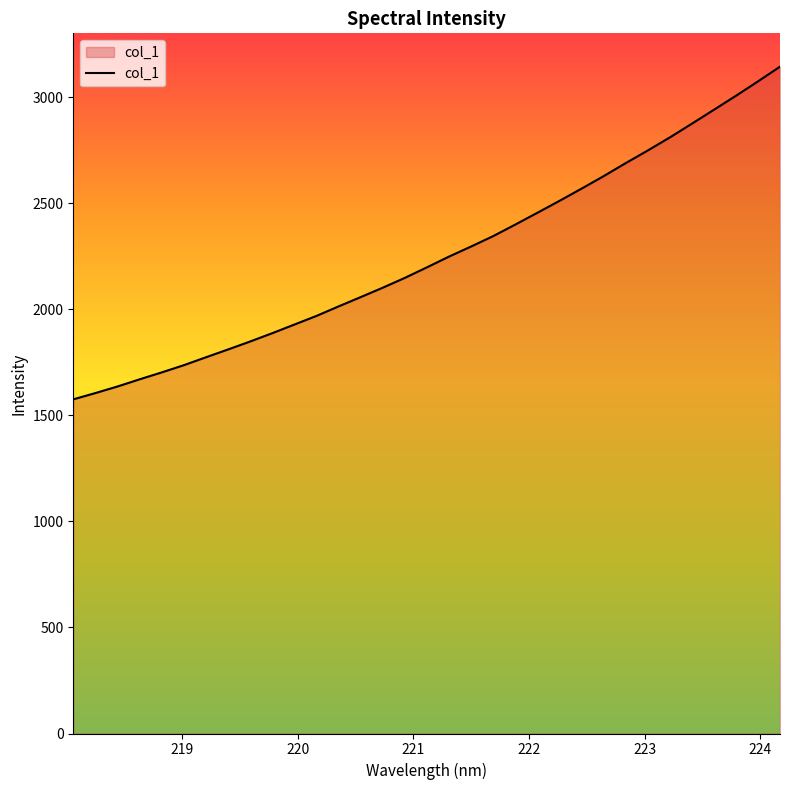

What is the difference between the maximum and minimum values?

1568.5